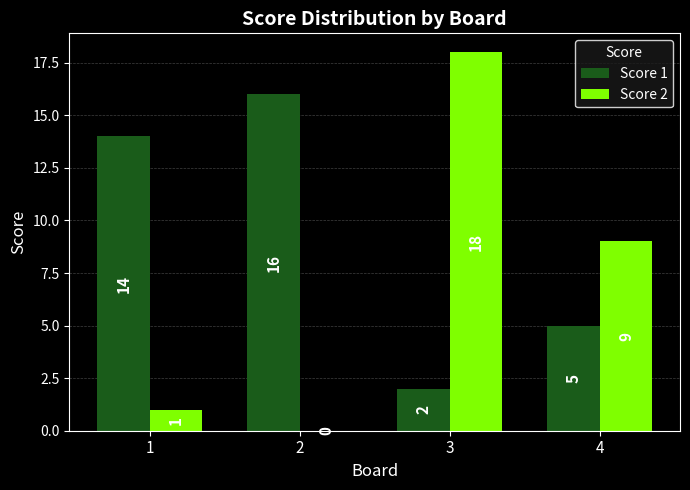

What are all the series names shown in the legend?

Score 1, Score 2